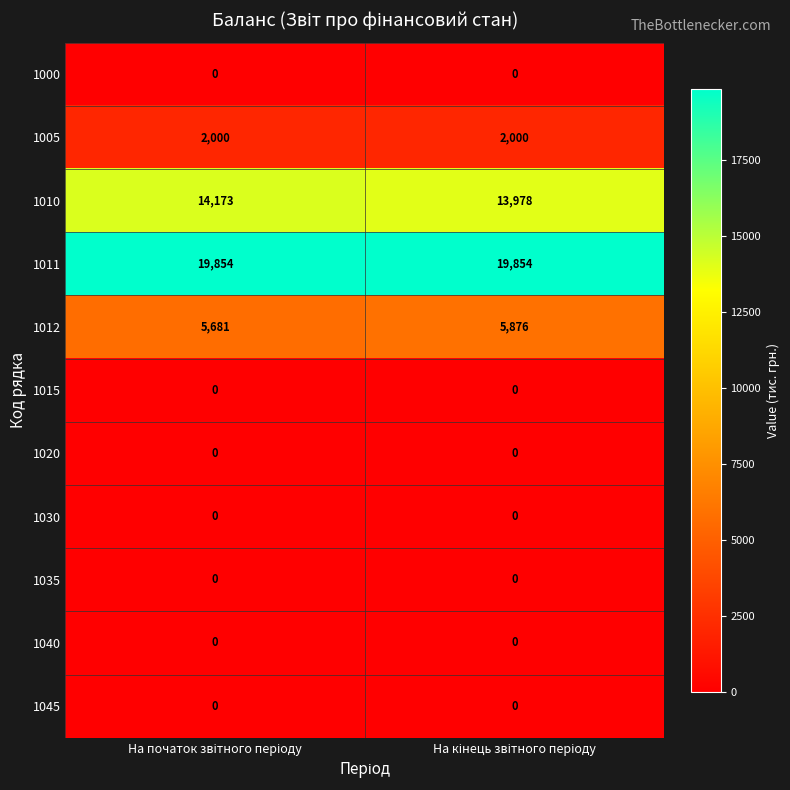

Which series has the largest total across all categories?

1011